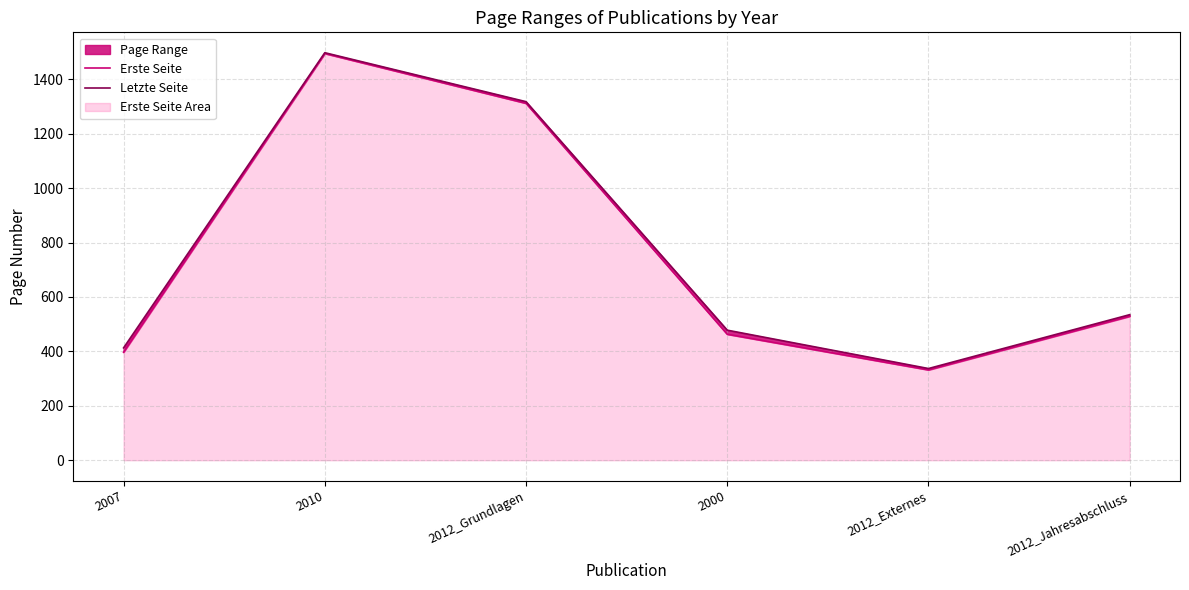

How many interior local peaks does the Erste Seite series have?

1